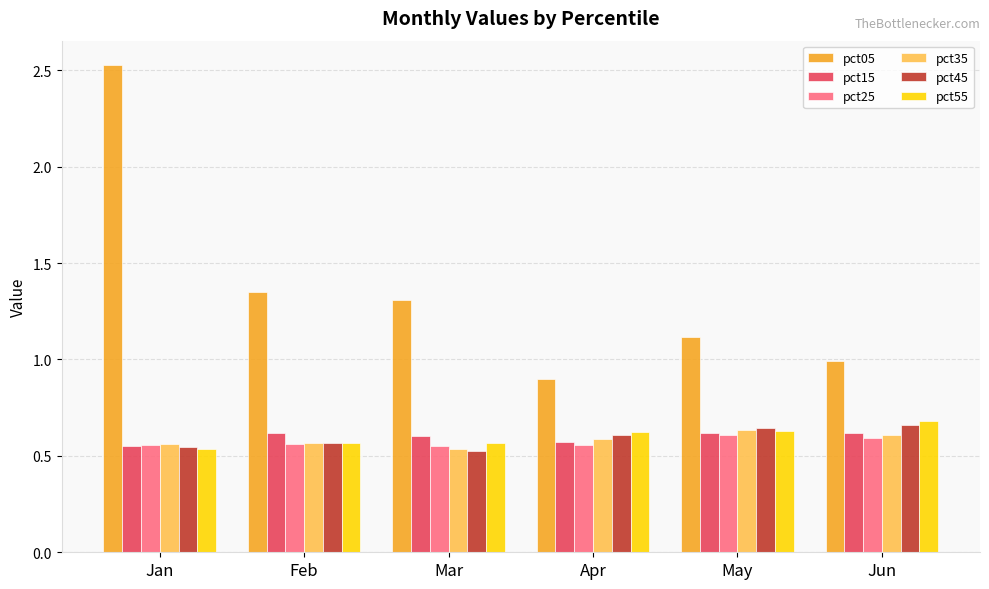

Is the value of pct05 at Apr greater than the value of pct45 at Jan?

Yes